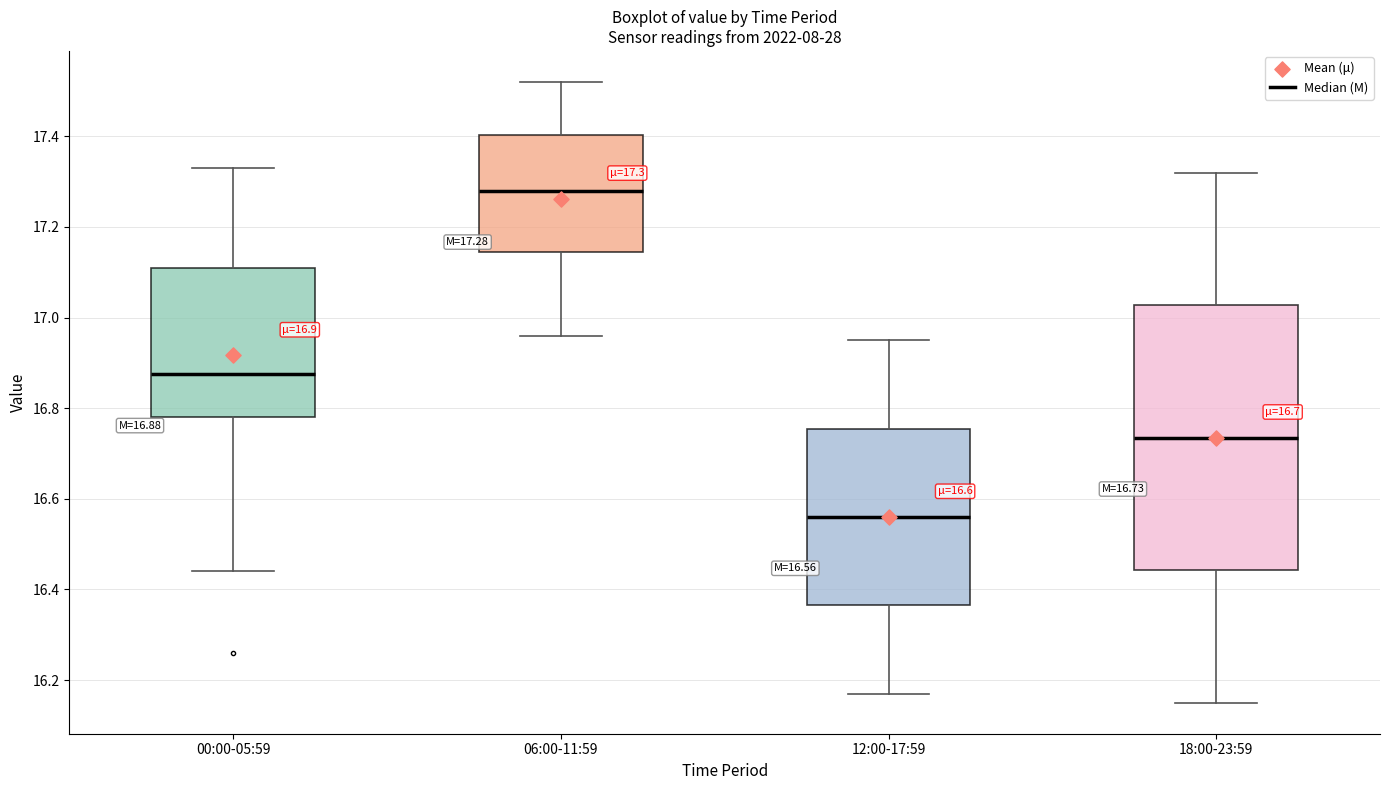

Which box is the tallest, from its lower edge to its upper edge?

18:00-23:59